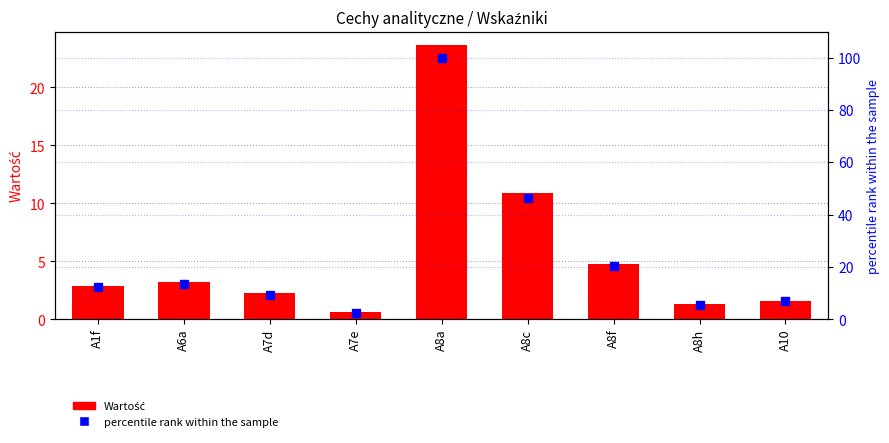

The Wartość series shows 2.2 at A7d. True or false?

True